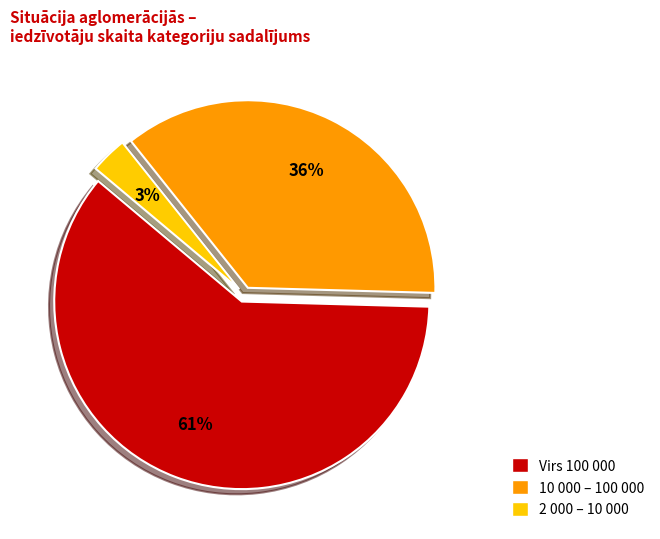

Is it true that 10 000 – 100 000 is 43% of the pie?

False